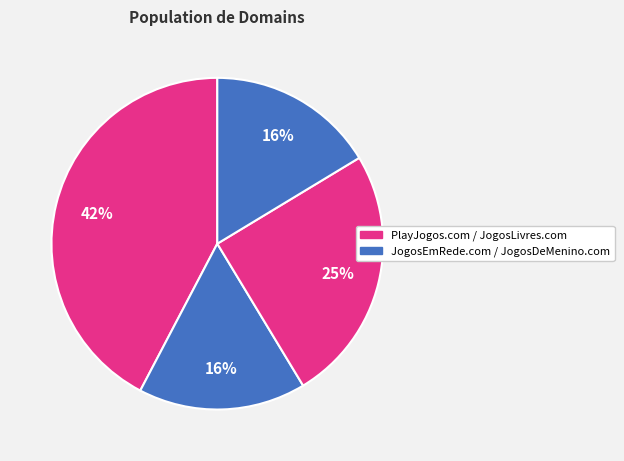

How many slices are in this pie chart?

4